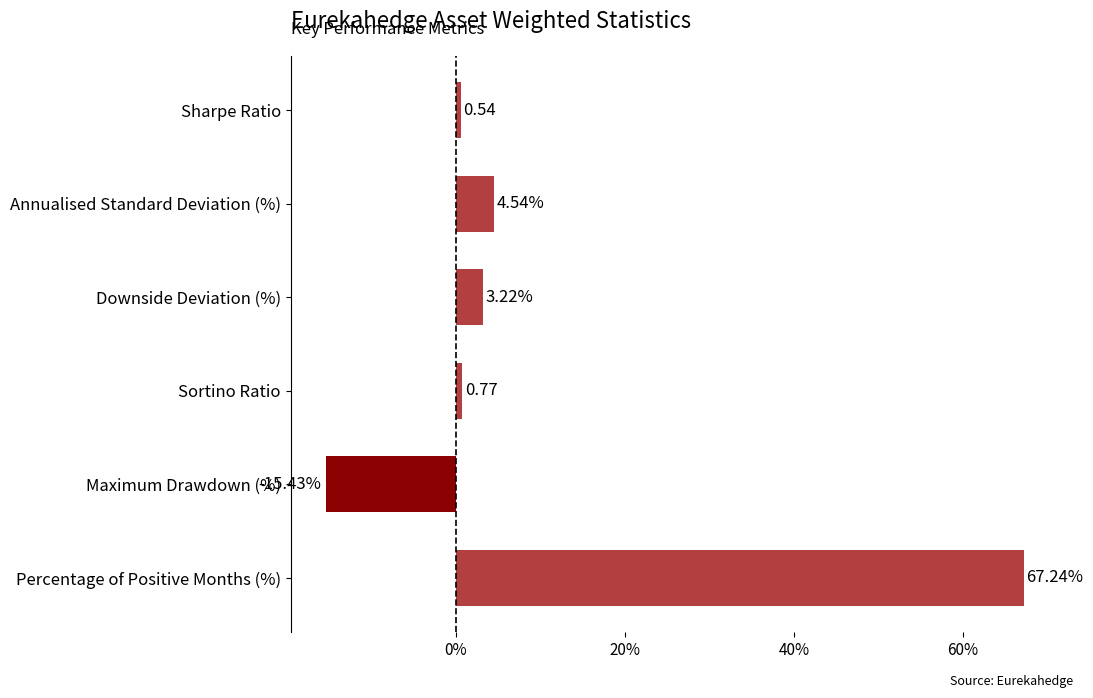

Which has a higher value, Percentage of Positive Months (%) or Annualised Standard Deviation (%)?

Percentage of Positive Months (%)